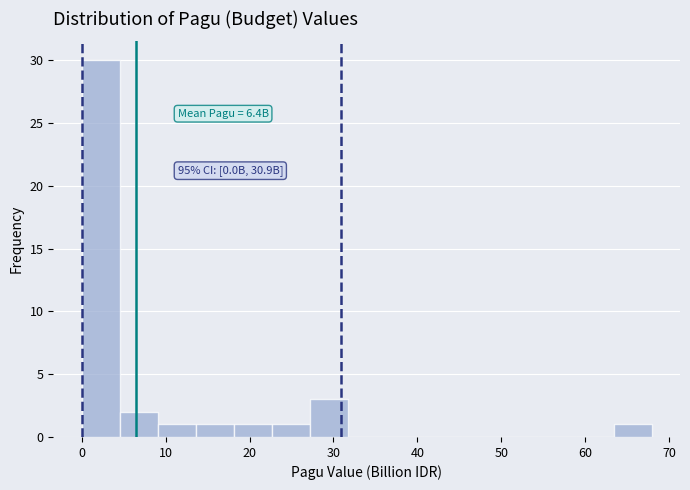

Which range on the x-axis has the tallest bar?

0 to 5